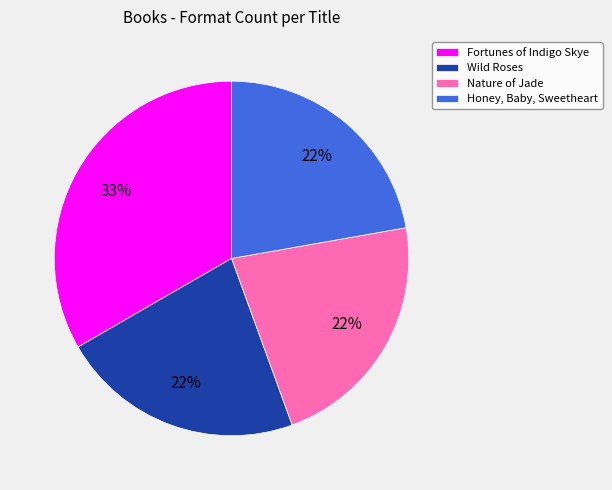

To the nearest percent, what percentage of the pie is Wild Roses?

22%